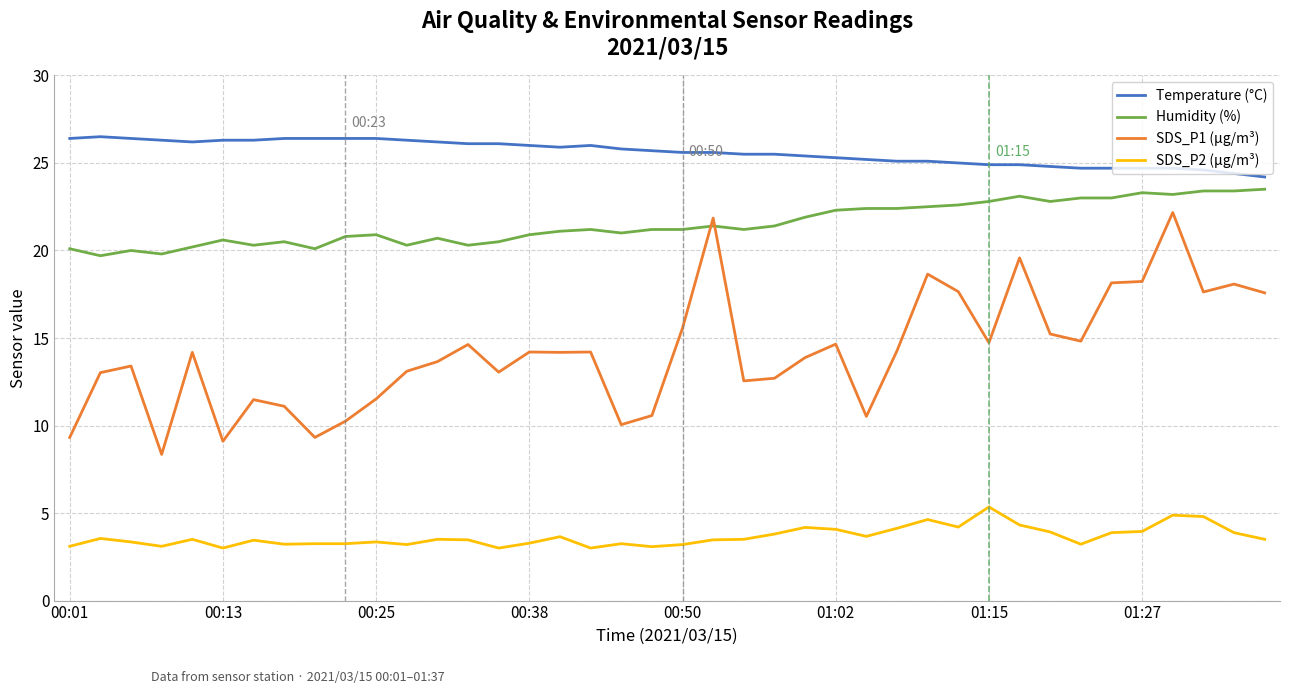

What is the highest value of the SDS_P1 (µg/m³) series?

22.2